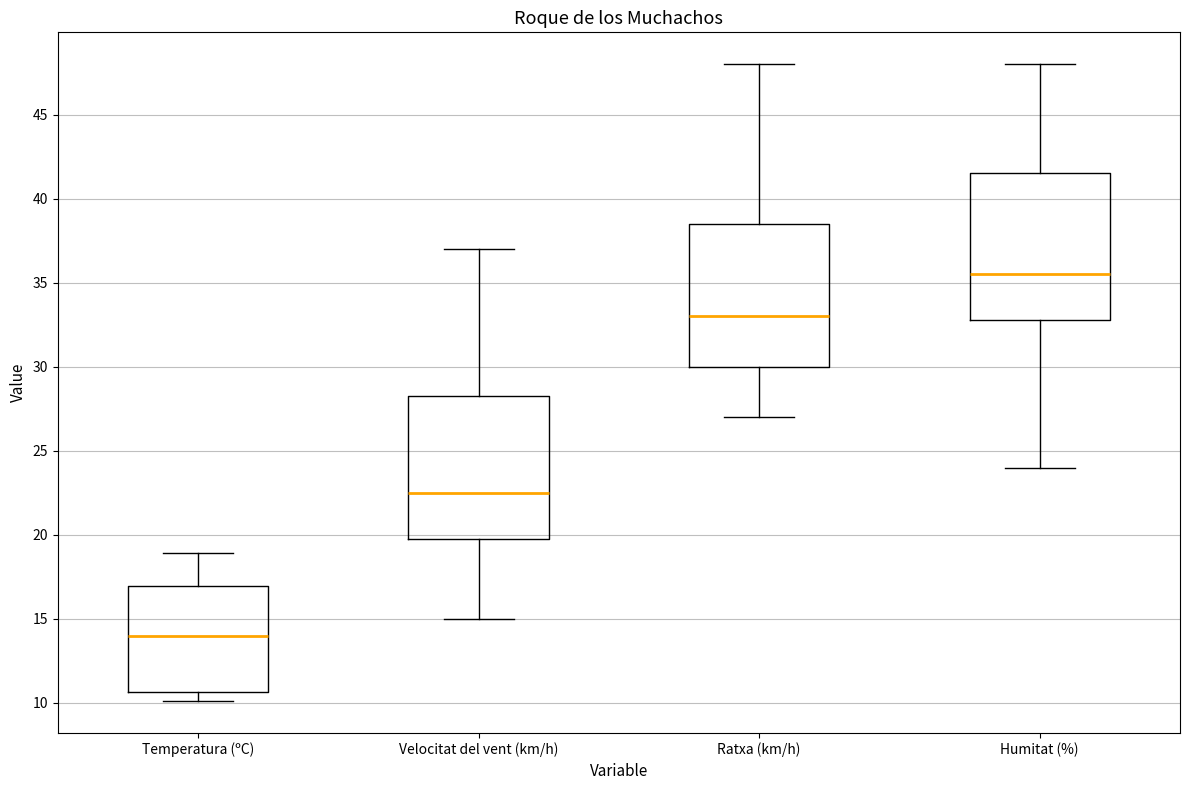

Where is the lower edge of the box for Velocitat del vent (km/h) on the y-axis? The values are not printed on the chart, so give them approximately, as read against the axis.

20.0